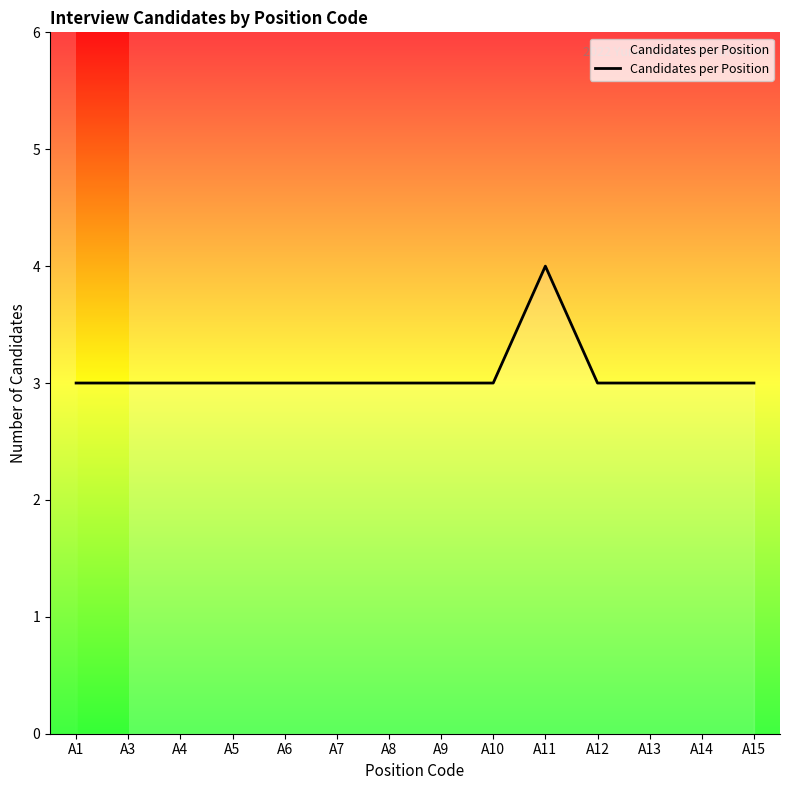

Reading left to right, what are all the values shown in this chart?

3	3	3	3	3	3	3	3	3	4	3	3	3	3